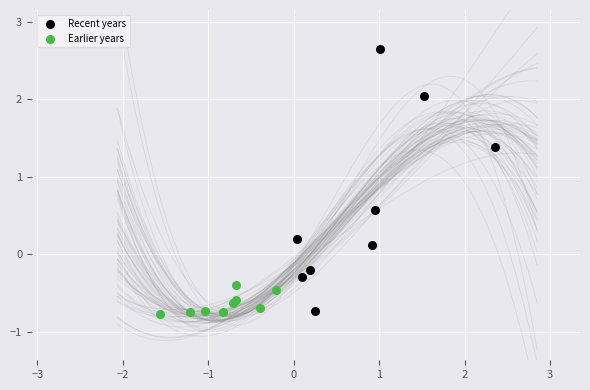

Which series reaches the maximum Y coordinate?

Recent years